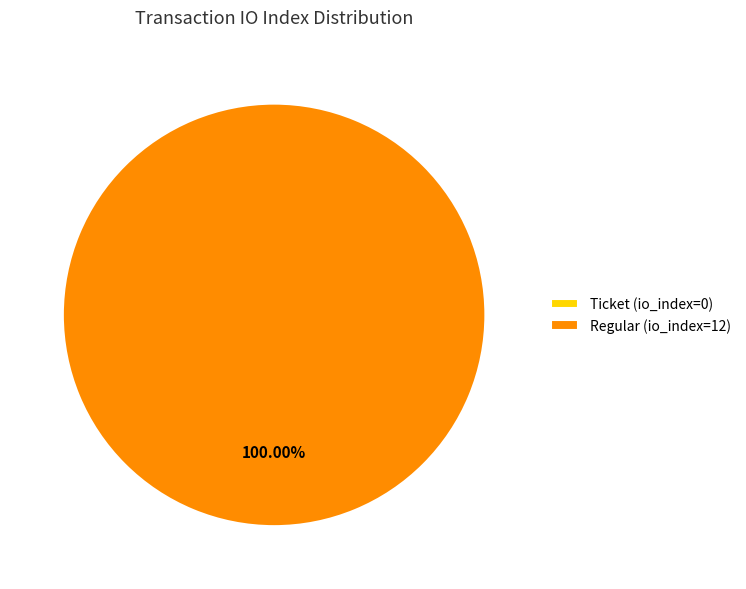

To the nearest percent, what portion does Regular (io_index=12) represent?

100%